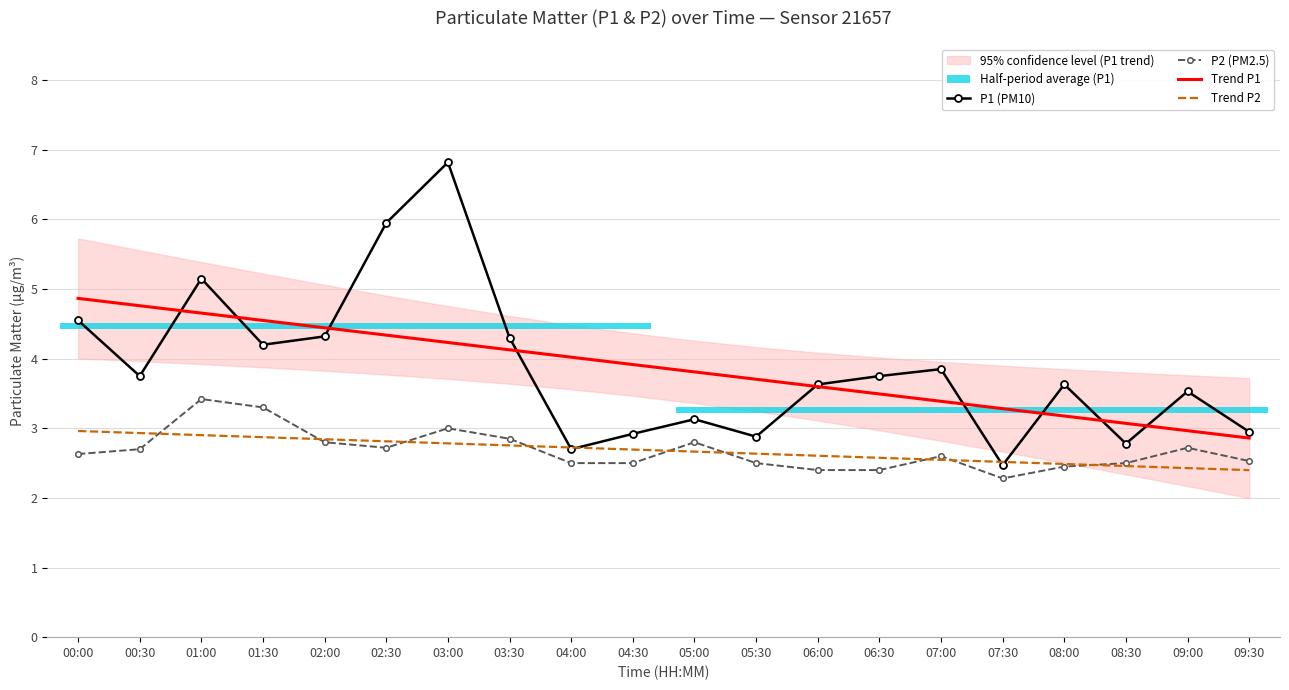

What is the difference between the highest and lowest values at 04:30?

1.4